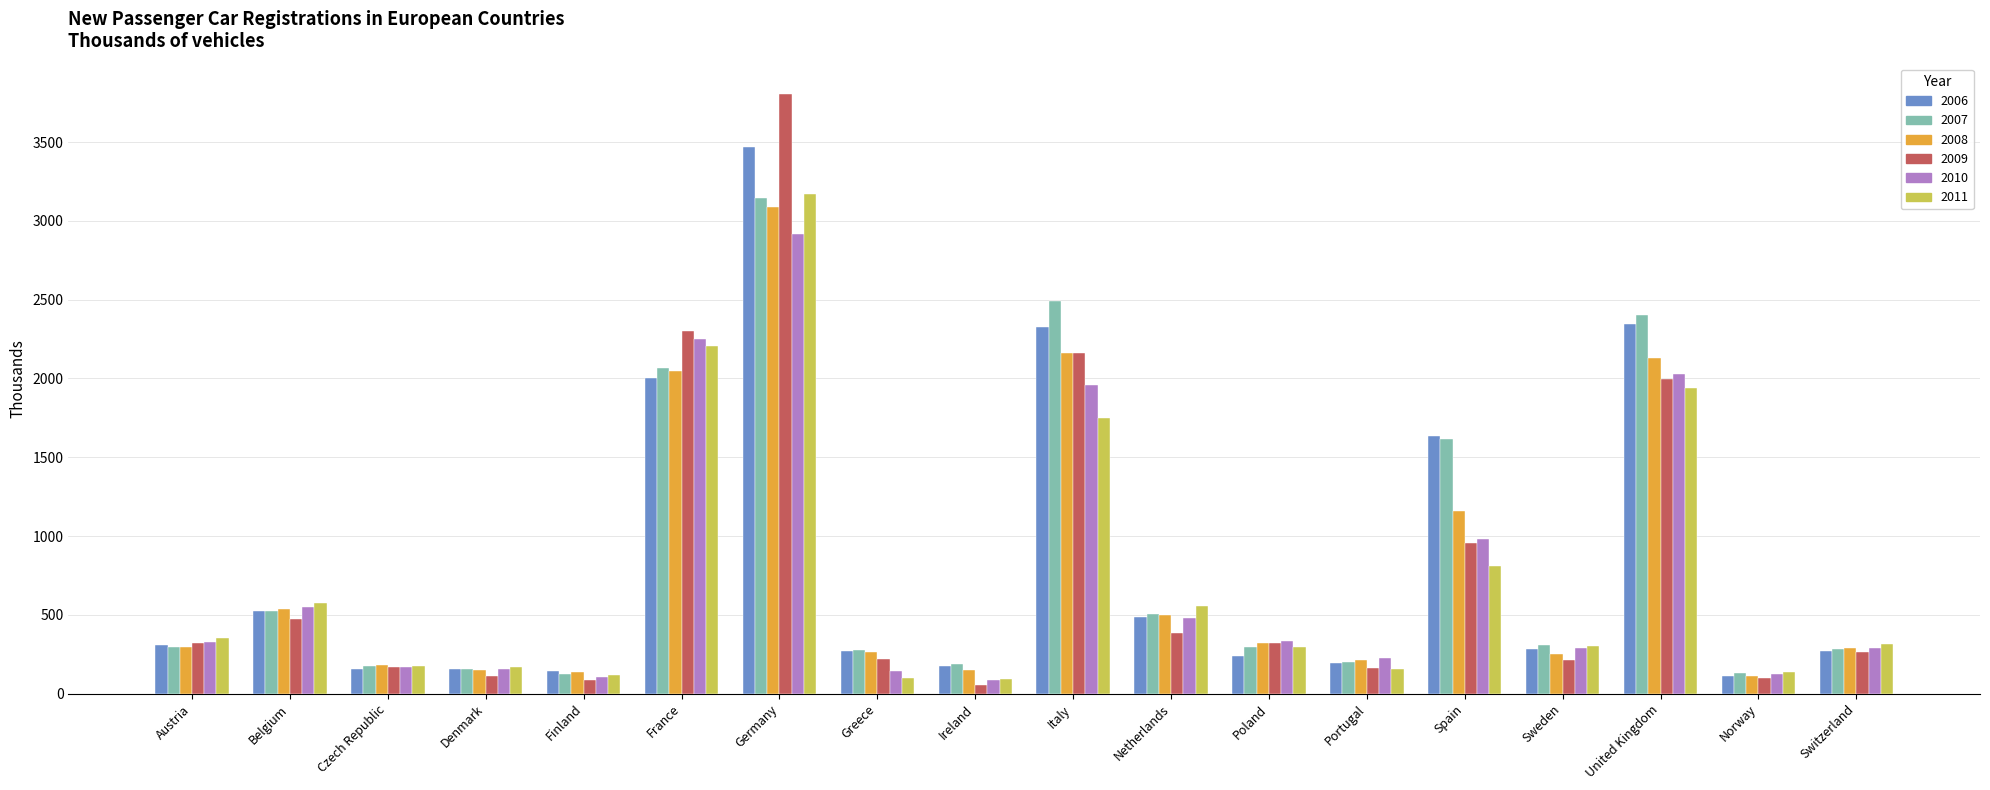

Does the chart contain any negative values?

No